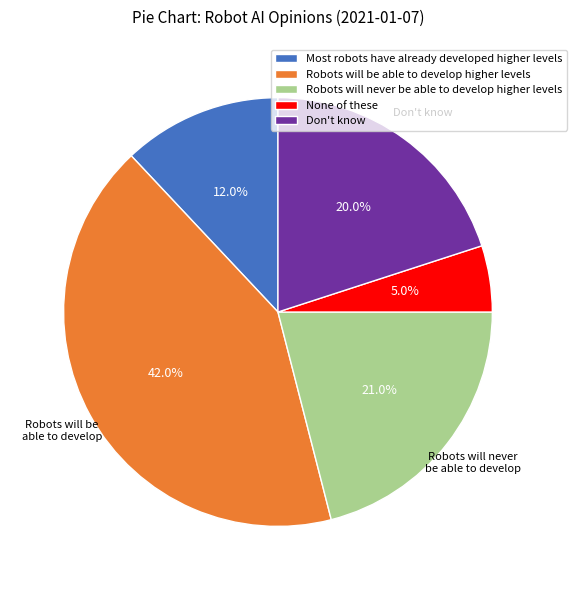

To the nearest percent, what is the difference between the largest and smallest slice percentages?

37%